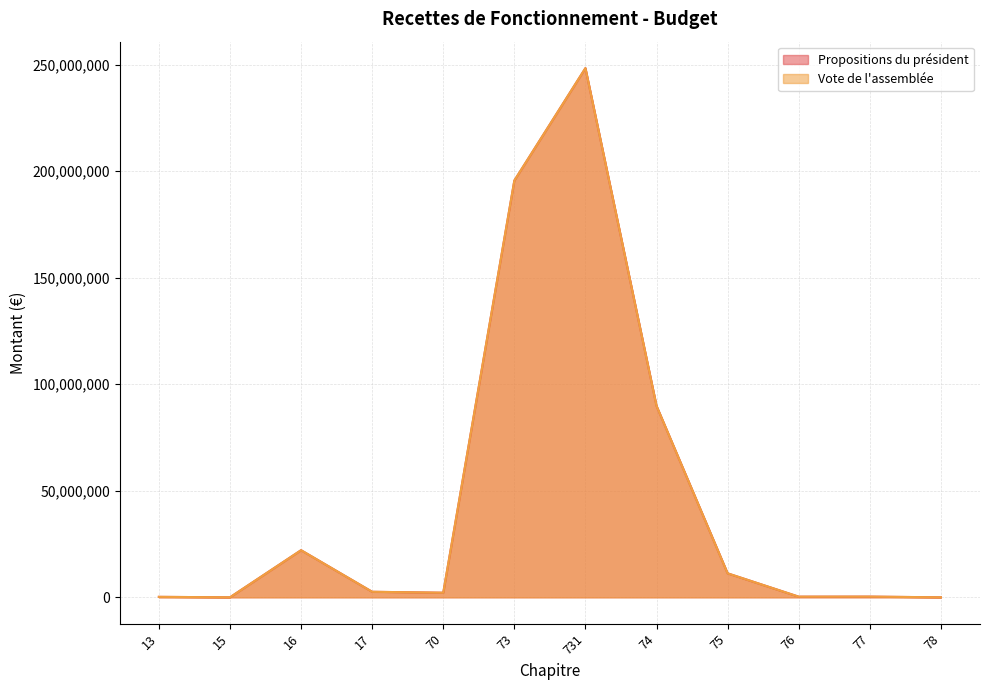

Reading left to right, list all the values displayed in this chart.

Propositions du président: 13=213000	15=0	16=22106000	17=2590963	70=2148681	73=195609044	731=248377931	74=89844293	75=11248029	76=295000	77=320757	78=0
Vote de l'assemblée: 13=213000	15=0	16=22106000	17=2590963	70=2148681	73=195609044	731=248377931	74=89844293	75=11248029	76=295000	77=320757	78=0